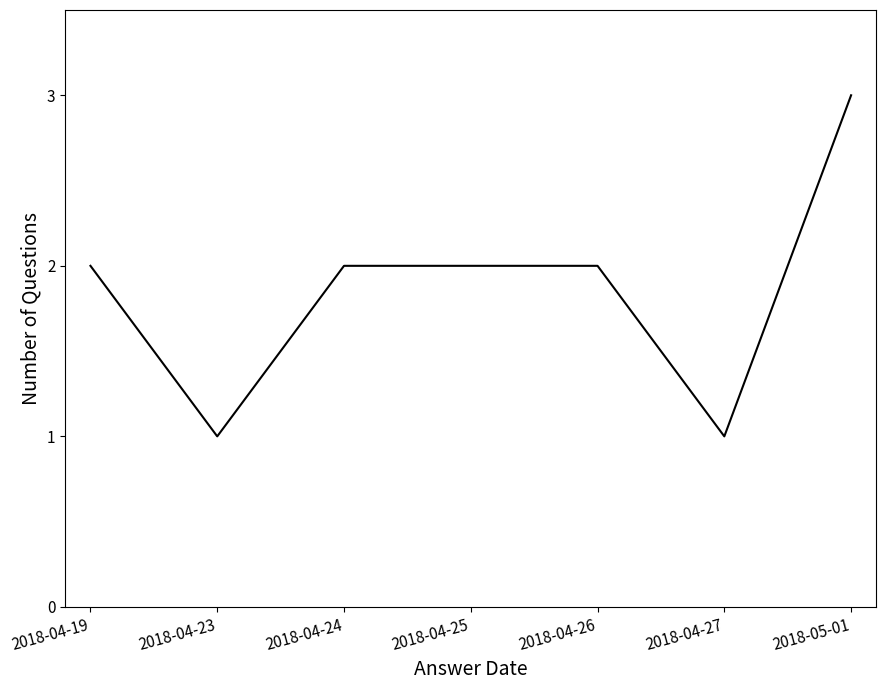

Reading left to right, what are all the values shown in this chart?

2018-04-19=2	2018-04-23=1	2018-04-24=2	2018-04-25=2	2018-04-26=2	2018-04-27=1	2018-05-01=3